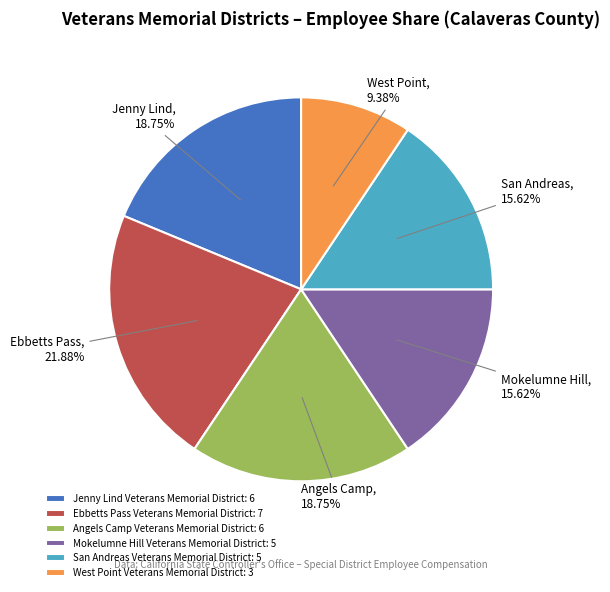

What is the ratio of the value at West Point Veterans Memorial District to the value at Angels Camp Veterans Memorial District?

0.5